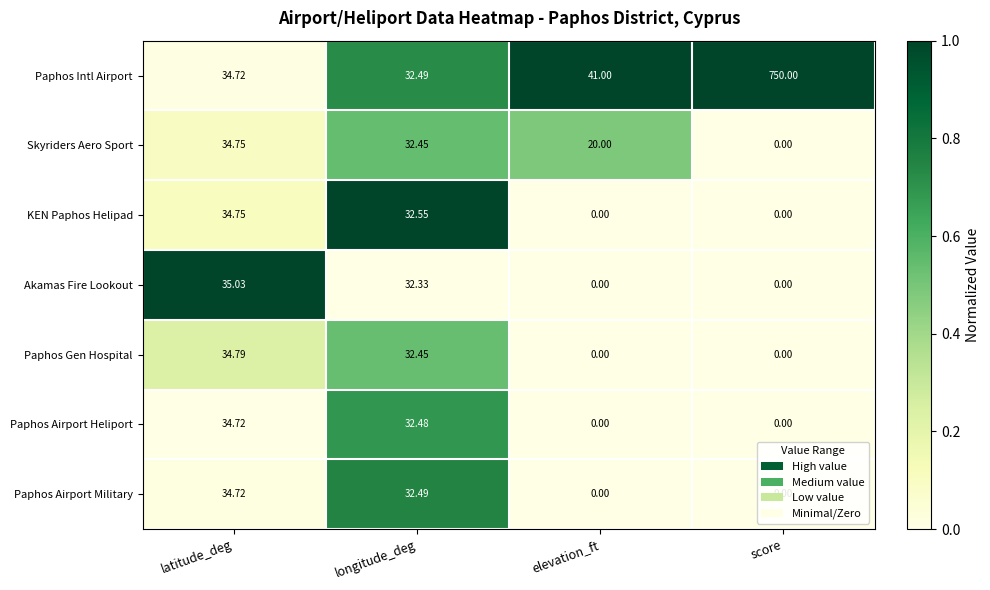

Which series has the widest spread of values?

Paphos Intl Airport